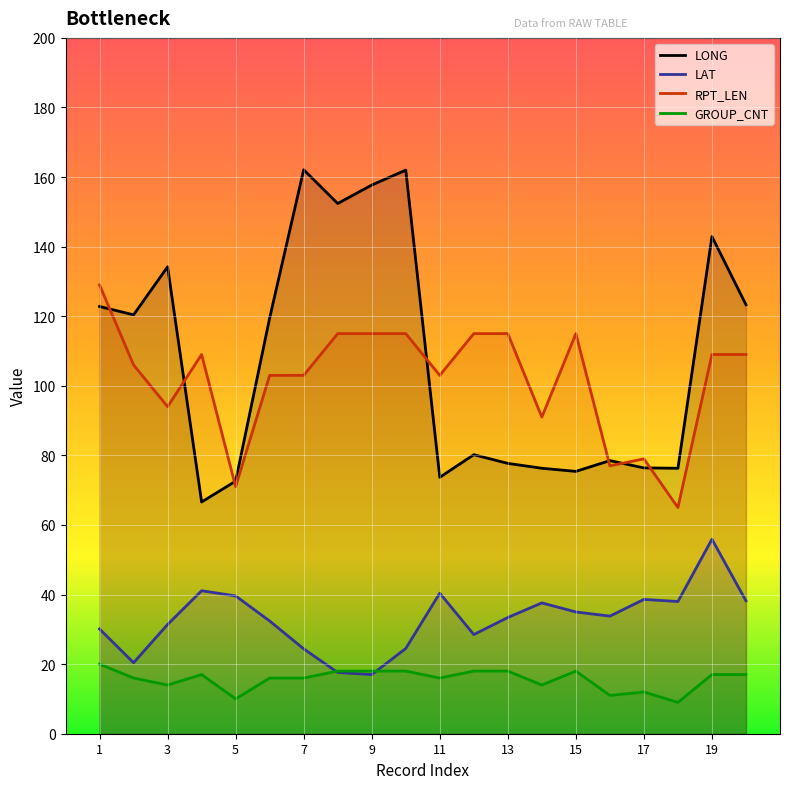

Where does the GROUP_CNT series first go above 17?

1